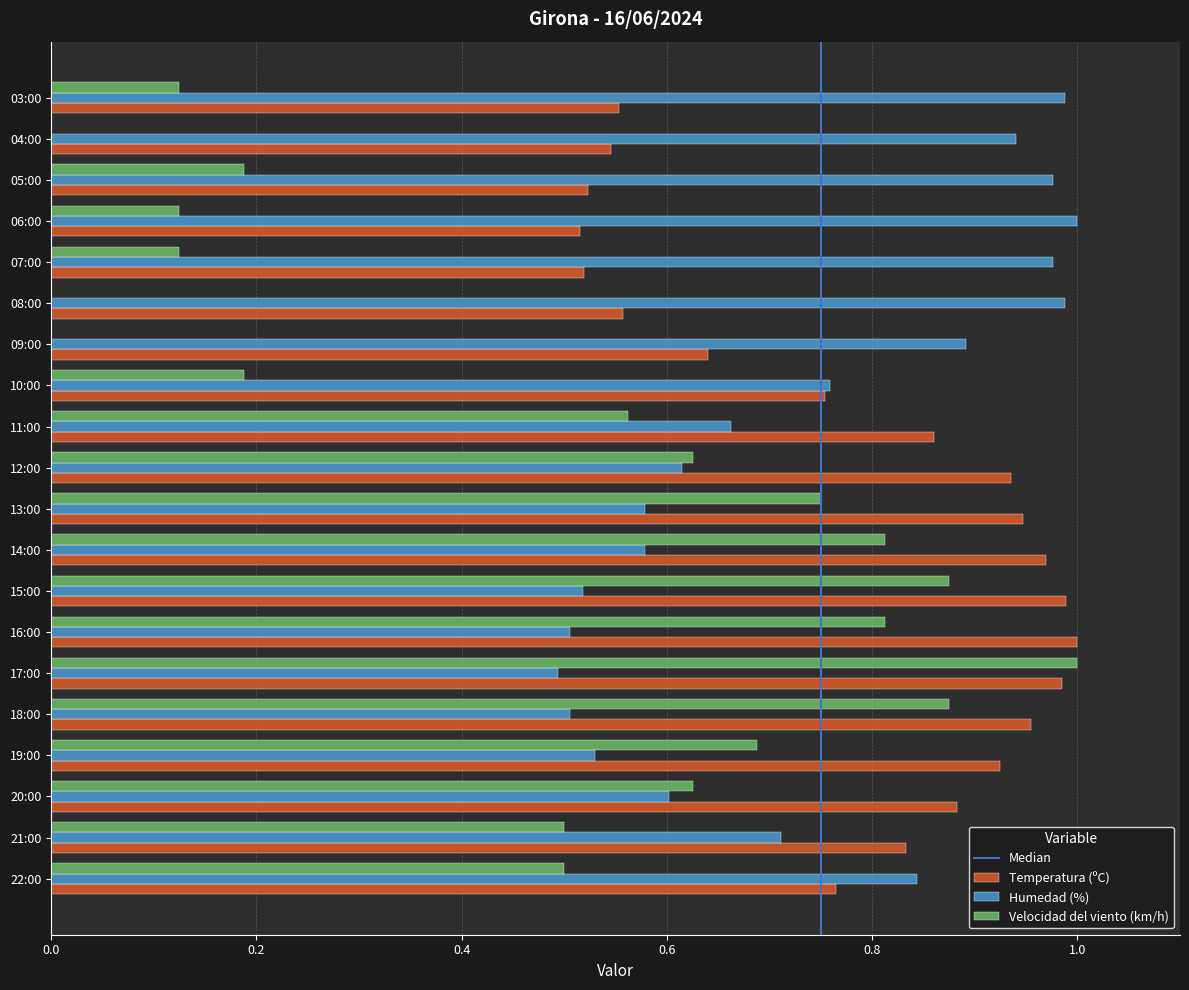

What is the sum of all Velocidad del viento (km/h) values?

9.4